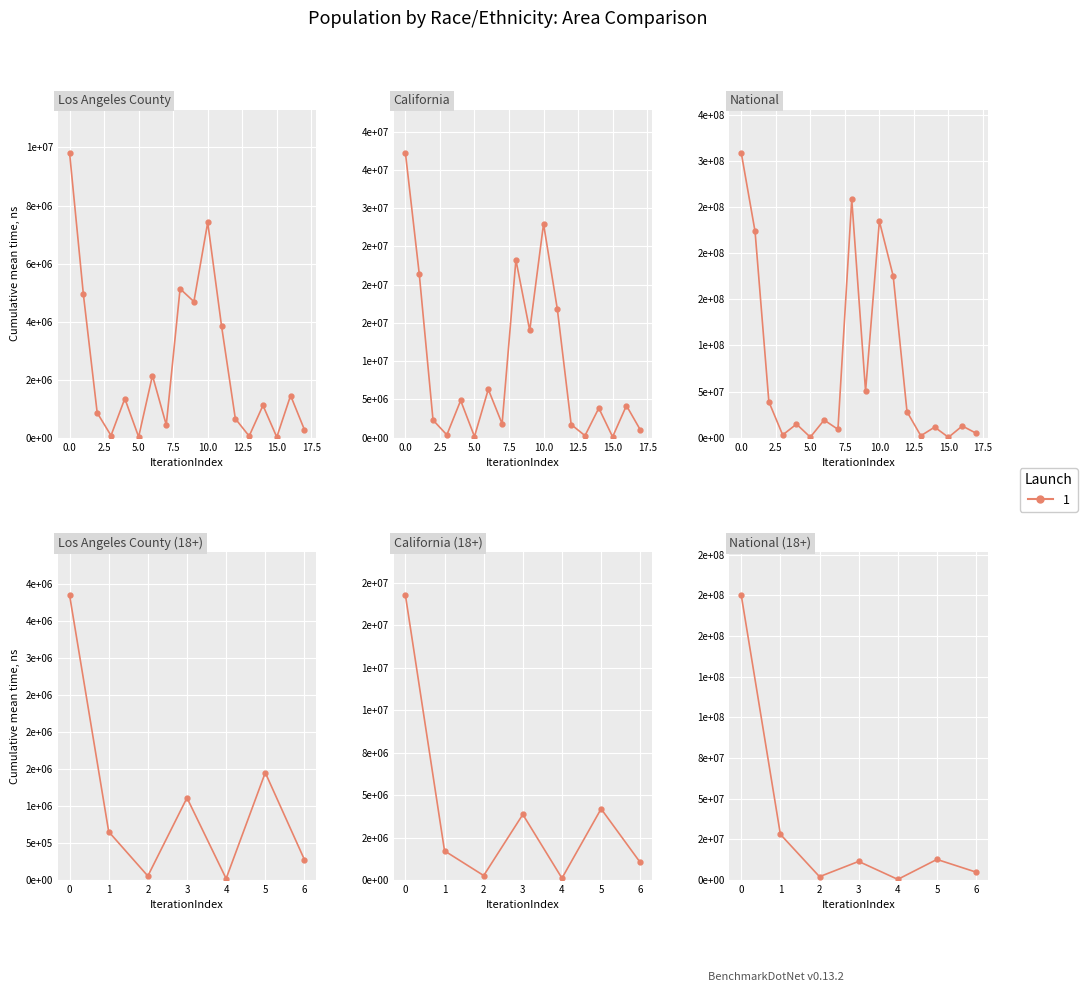

True or false: Los Angeles County and National intersect in this chart.

False